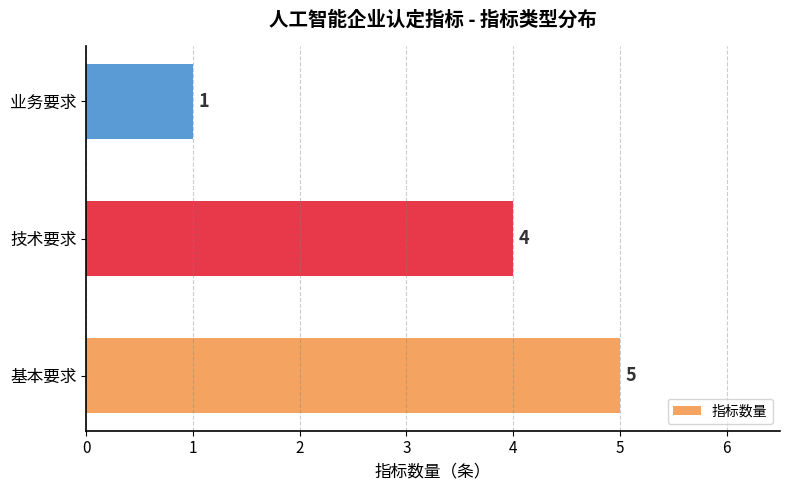

Rank the categories by value from highest to lowest.

基本要求, 技术要求, 业务要求